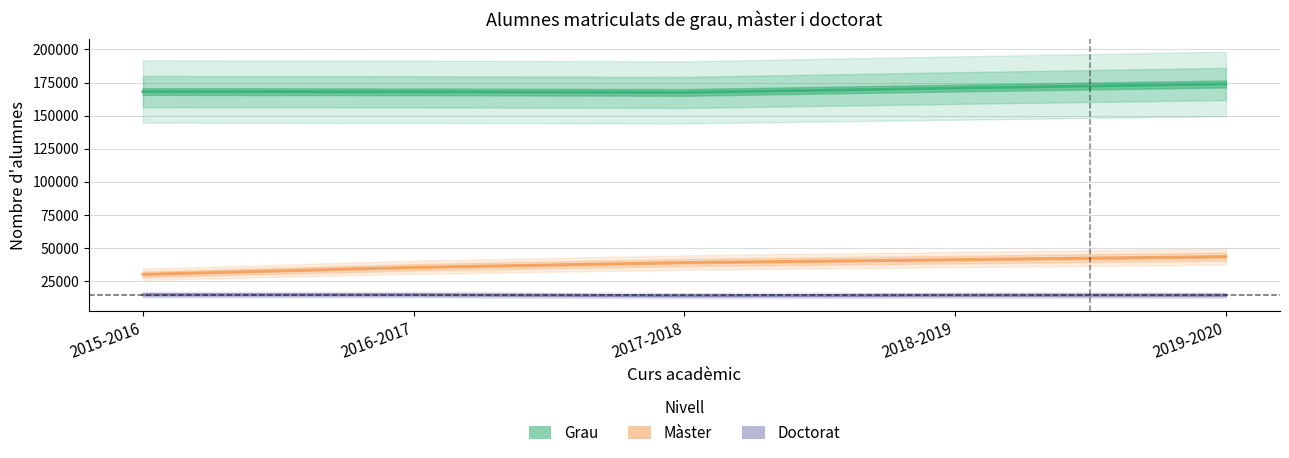

How many Màster values are between 35417 and 41238?

3